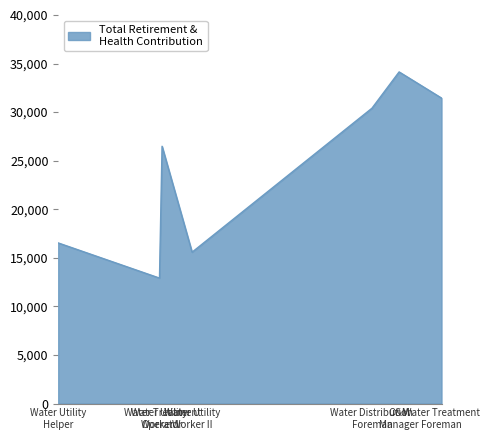

Rank the categories by value from highest to lowest.

O&M
Manager, Water Treatment
Foreman, Water Distribution
Foreman, Water Treatment
Operator, Water Utility
Helper, Water Utility
Worker II, Water Utility
Worker I